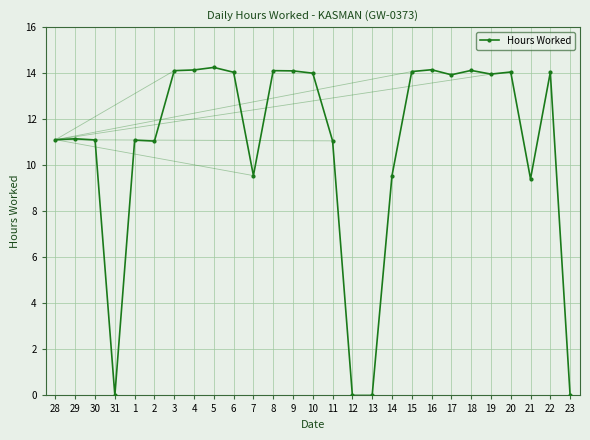

What is the change in value from 28 to 31?

-11.1